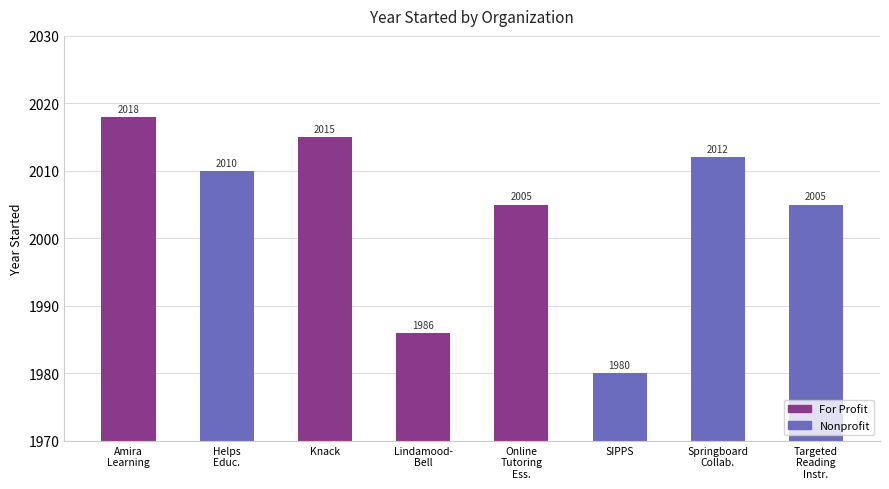

What position from the right is SIPPS?

3